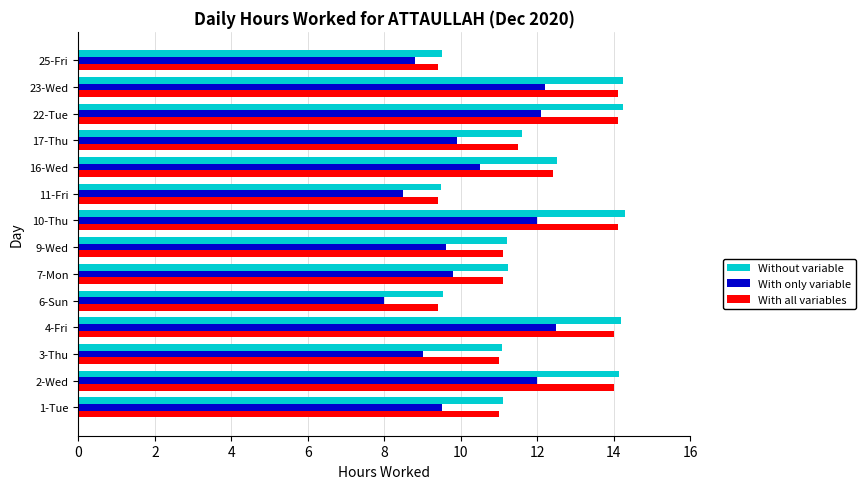

What is the difference between the With all variables values at 17-Thu and 2-Wed?

2.5